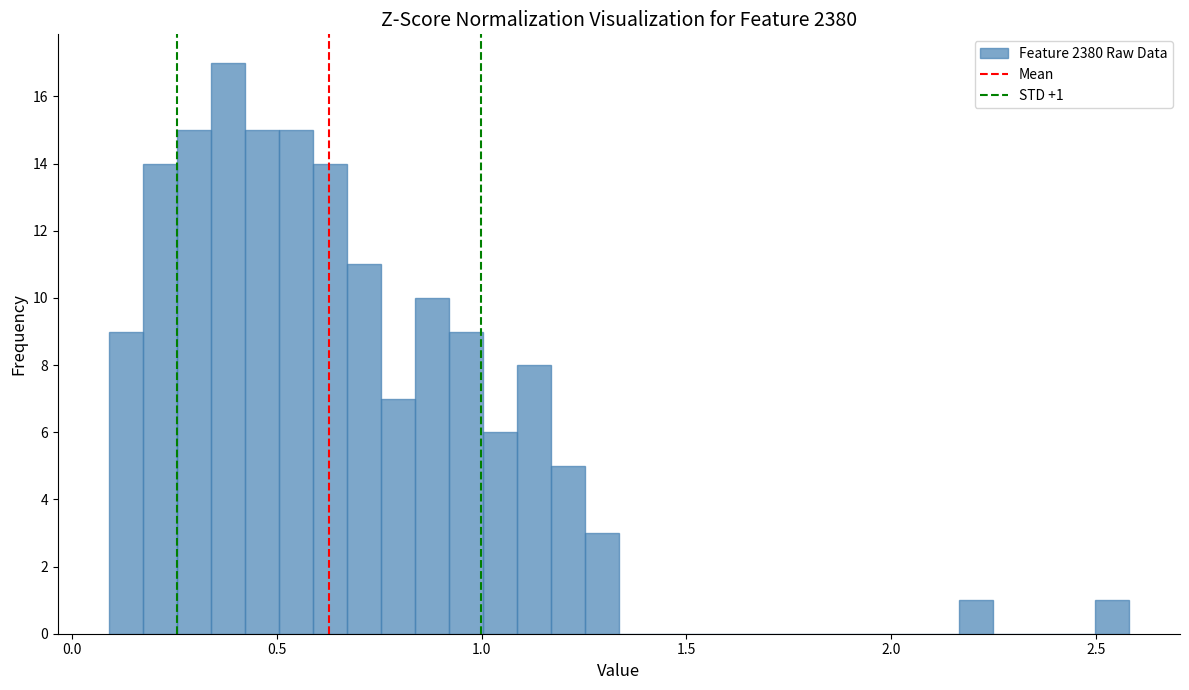

Around what value on the x-axis is the tallest bar? Give the approximate position of its centre, as read against the axis.

0.40